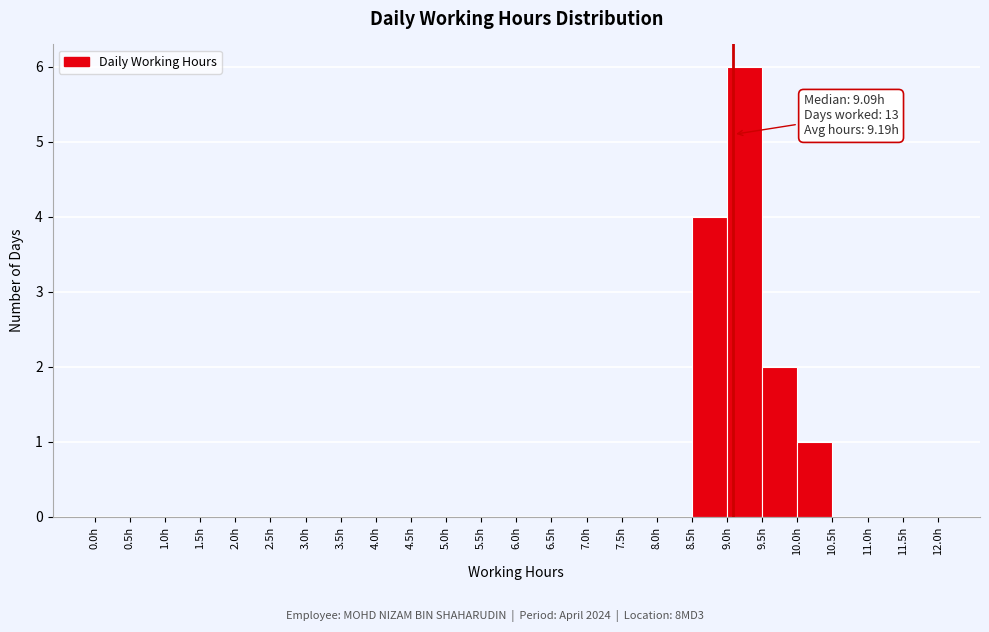

Over which range of the x-axis is the bar tallest?

9.0 to 9.5